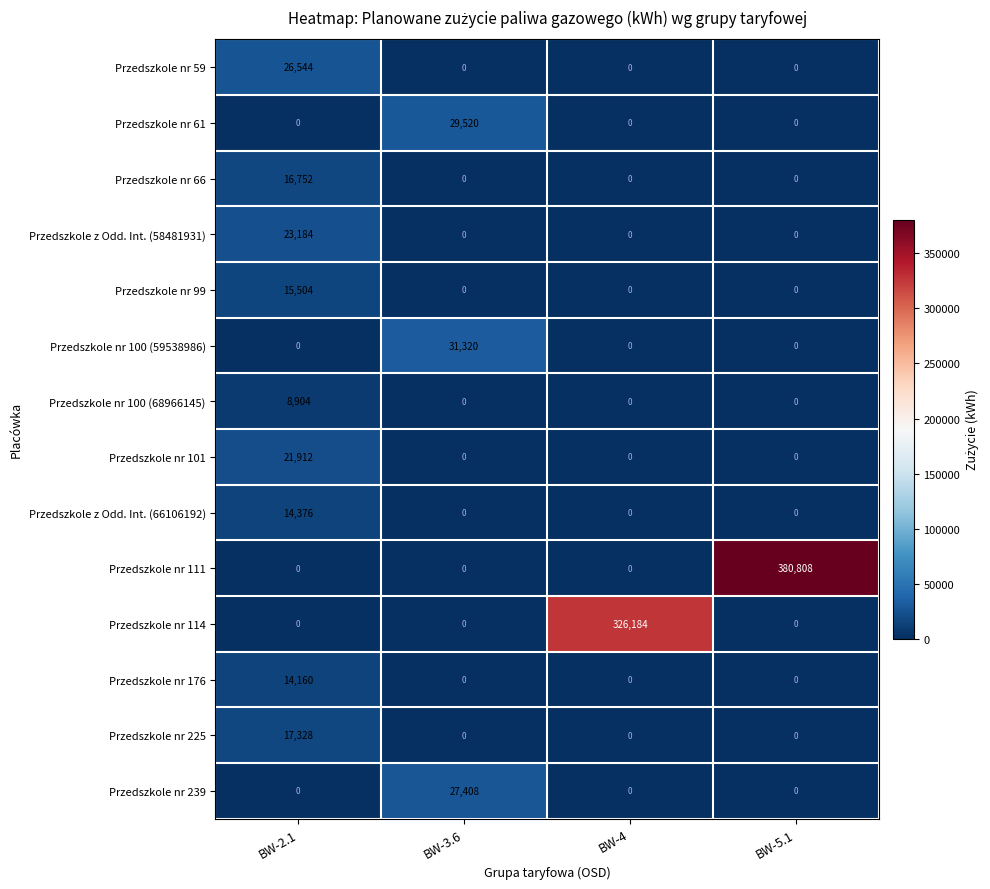

The Przedszkole nr 99 series shows 6345 at BW-5.1. True or false?

False